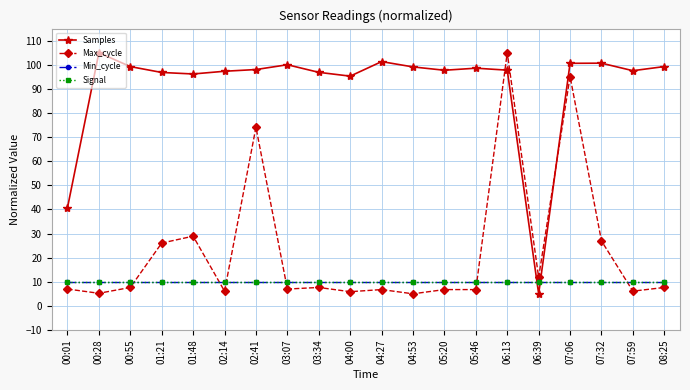

Which series changed the most between 00:01 and 01:21?

Samples